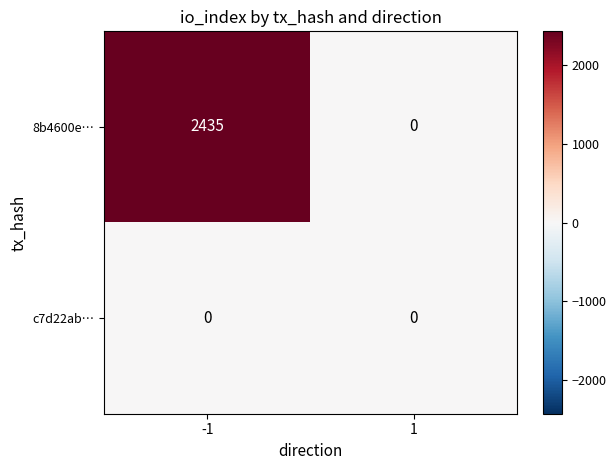

At which category is the sum across all series the highest?

-1